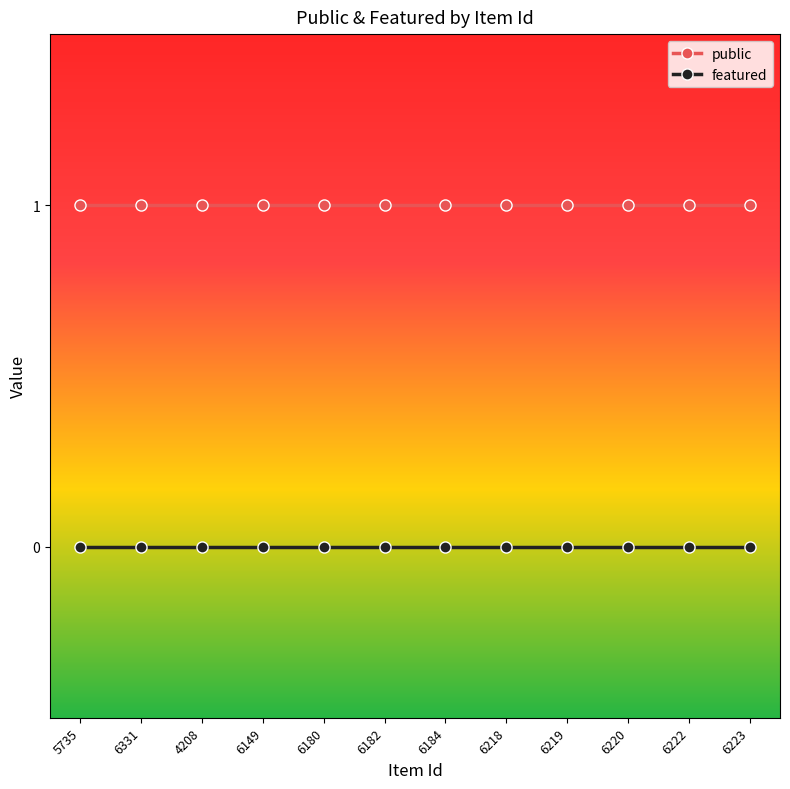

Reading left to right, extract all data points from this chart.

public: 1	1	1	1	1	1	1	1	1	1	1	1
featured: 0	0	0	0	0	0	0	0	0	0	0	0